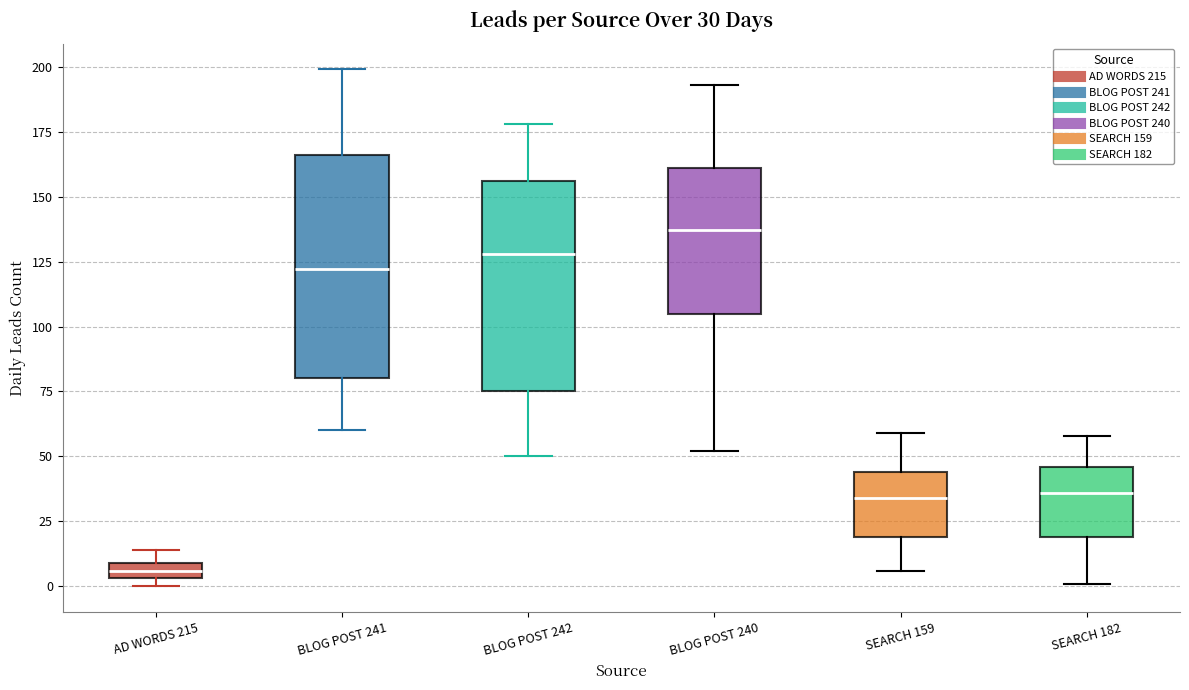

Comparing the boxes themselves (not the whiskers), which one is the tallest?

BLOG POST 241